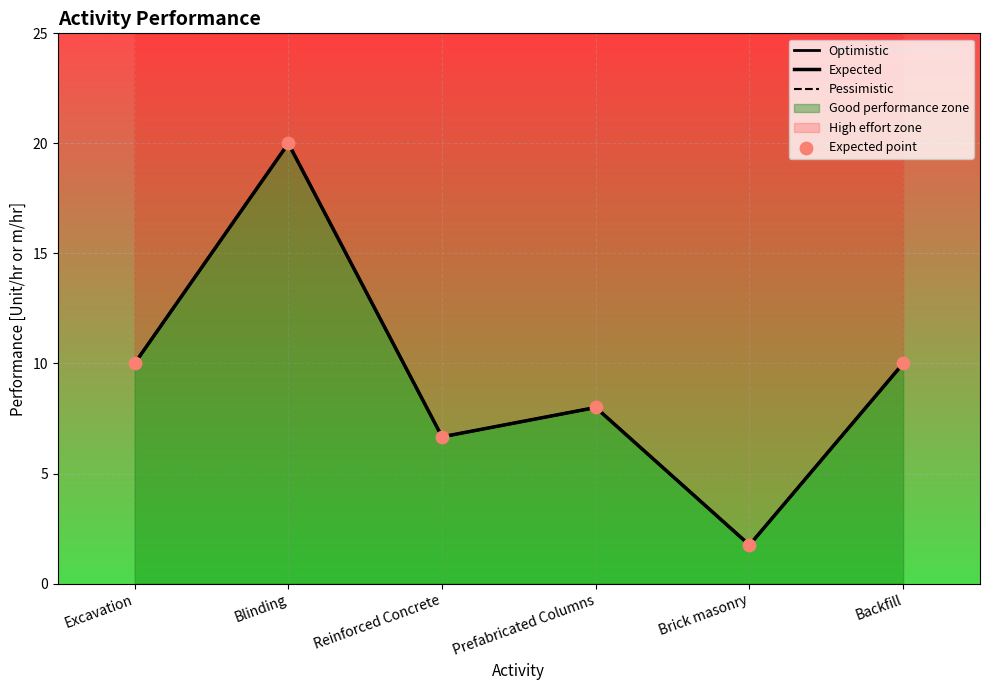

Which series has the largest Y range (max minus min)?

Optimistic